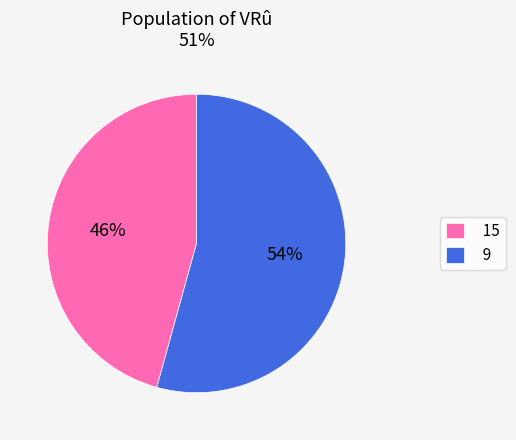

What is the largest slice in the pie chart?

9